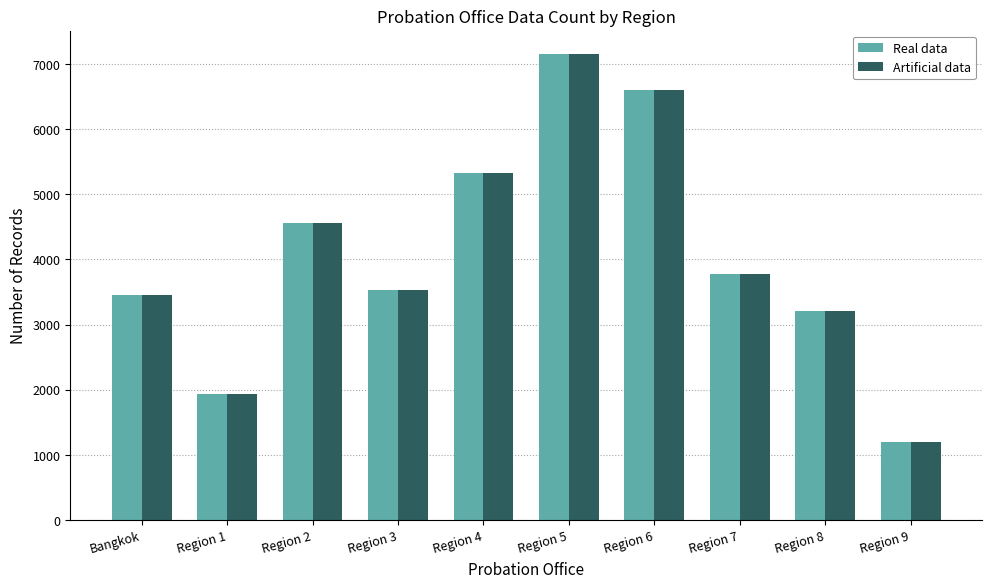

At which category is the sum across all series the highest?

Region 5